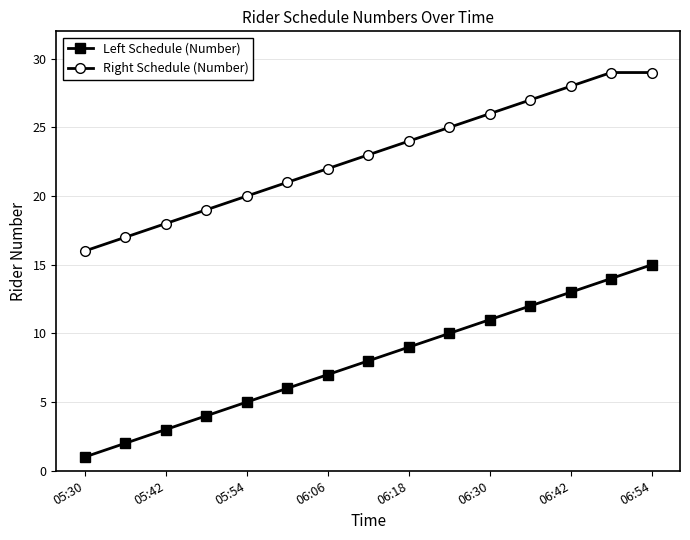

True or false: Right Schedule (Number) and Left Schedule (Number) intersect in this chart.

False